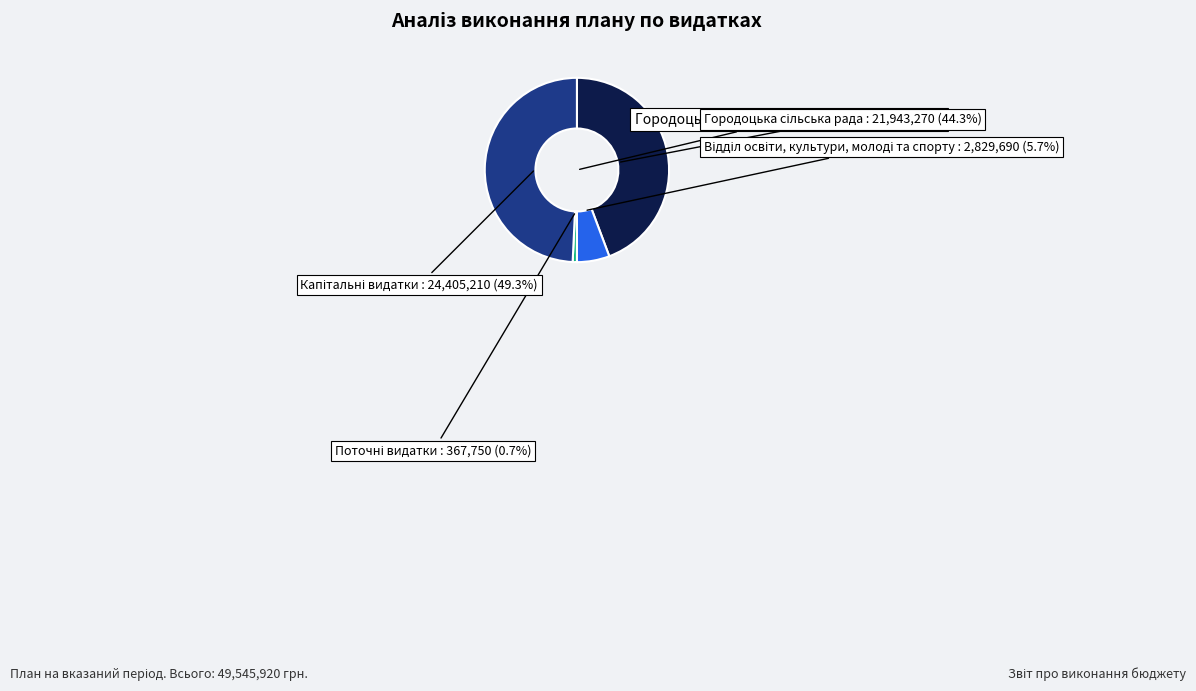

Which category has the biggest portion of the pie?

Капітальні видатки